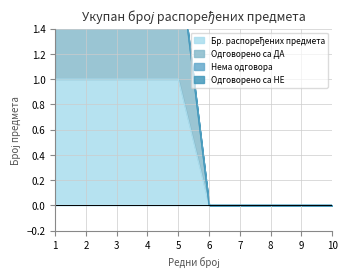

Reading left to right, transcribe all the data shown in this chart.

Бр. распоређених предмета: 1	1	1	1	1	0	0	0	0	0
Одговорено са ДА: 2	2	2	2	2	0	0	0	0	0